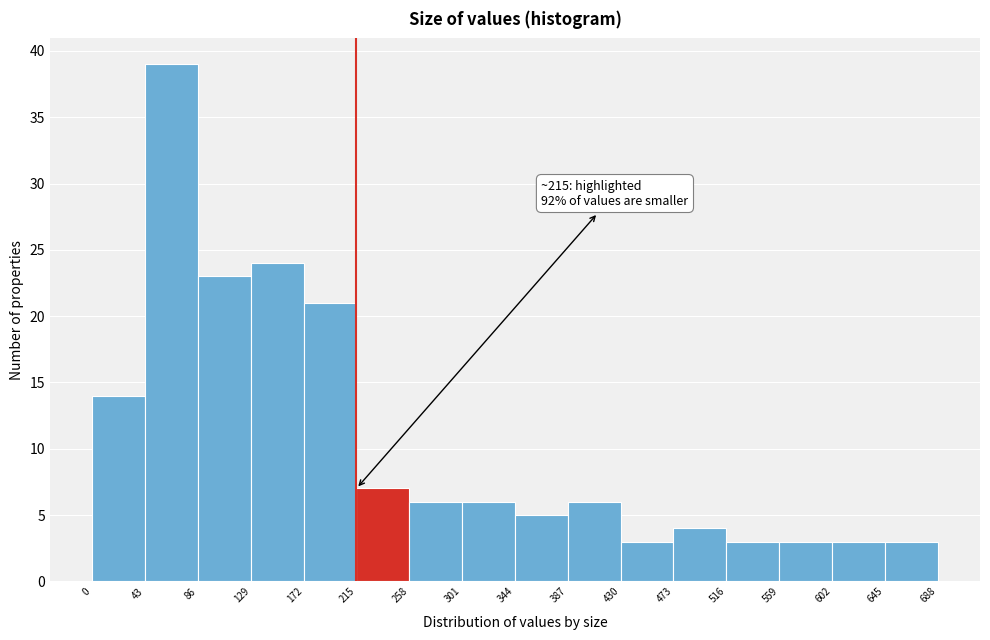

Which range on the x-axis has the tallest bar?

43 to 86